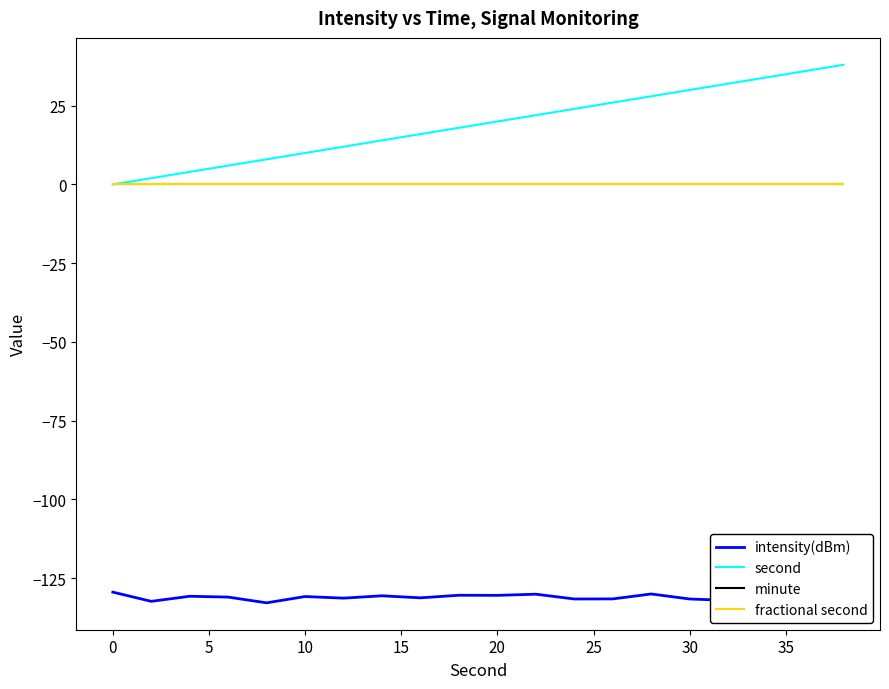

Does the chart have visible grid lines?

No